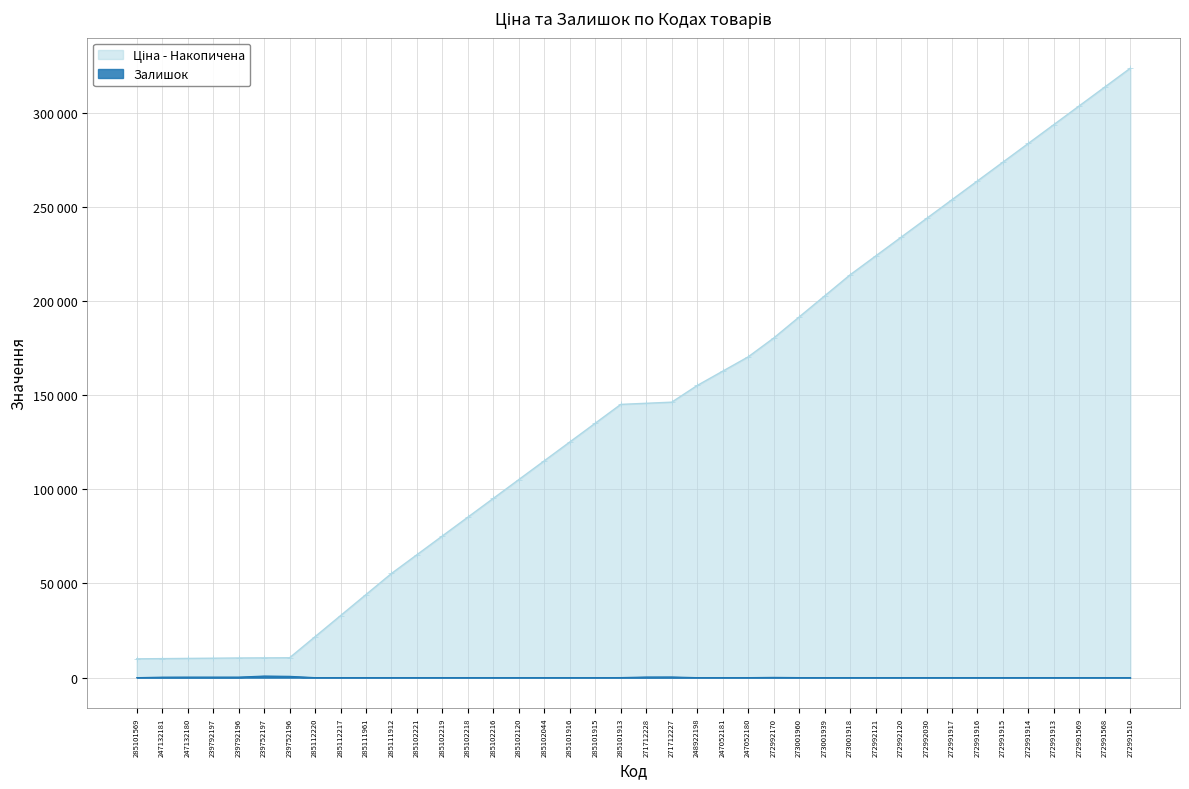

What is the sum of the values at 285111961 and 272991568?

19